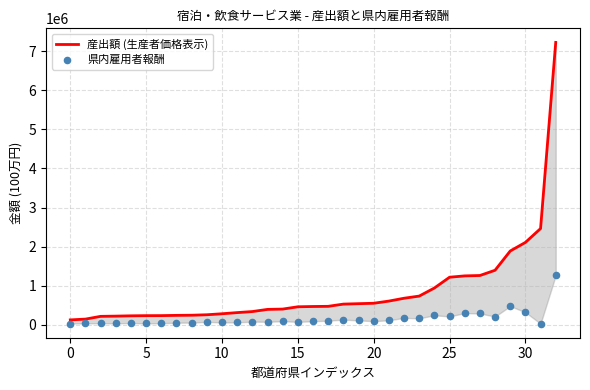

What are all the series names shown in the legend?

産出額 (生産者価格表示), 県内雇用者報酬